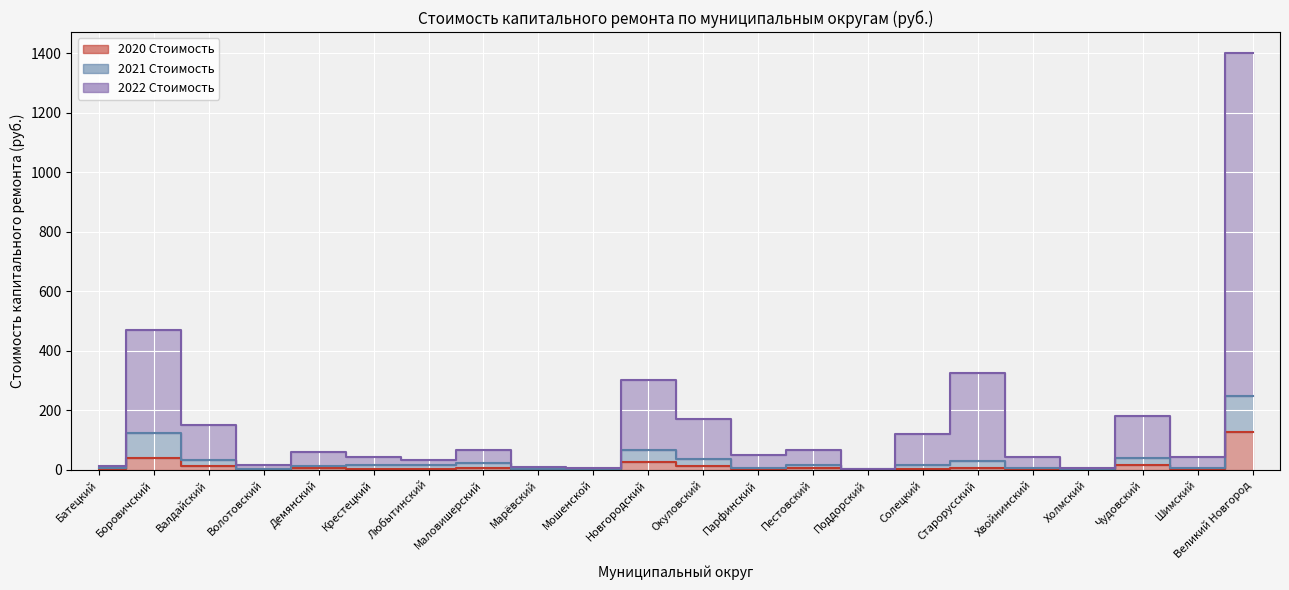

Which series has the widest spread of values?

2022 Стоимость